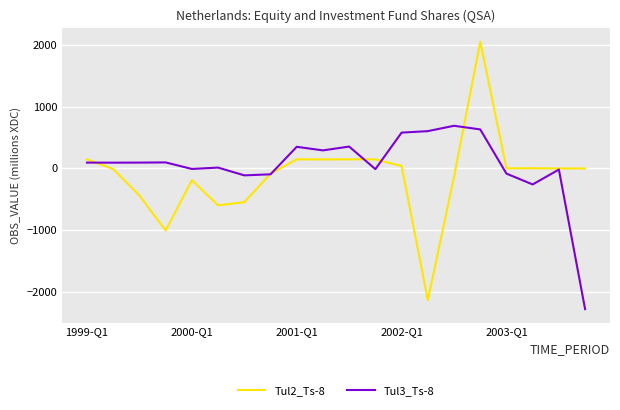

Which series has the widest spread of values?

Tul2_Ts-8